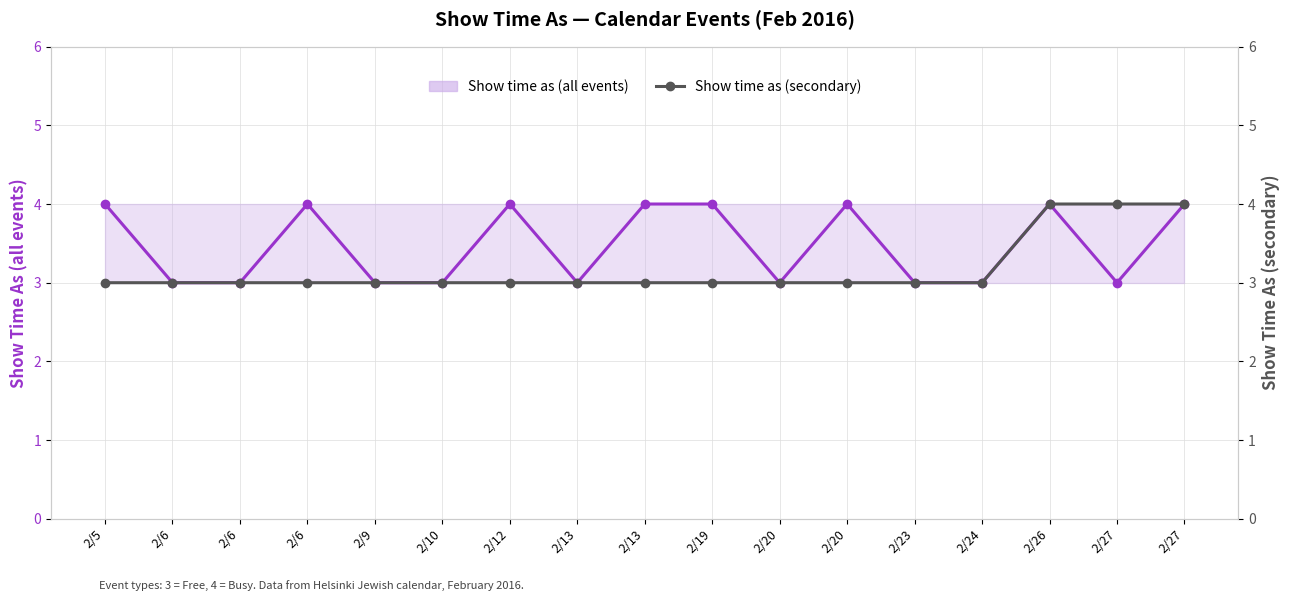

Reading right to left, what are all the values shown in this chart?

Show time as (all events): 4	3	4	3	3	4	3	4	4	3	4	3	3	4	3	3	4
Show time as (secondary): 4	4	4	3	3	3	3	3	3	3	3	3	3	3	3	3	3